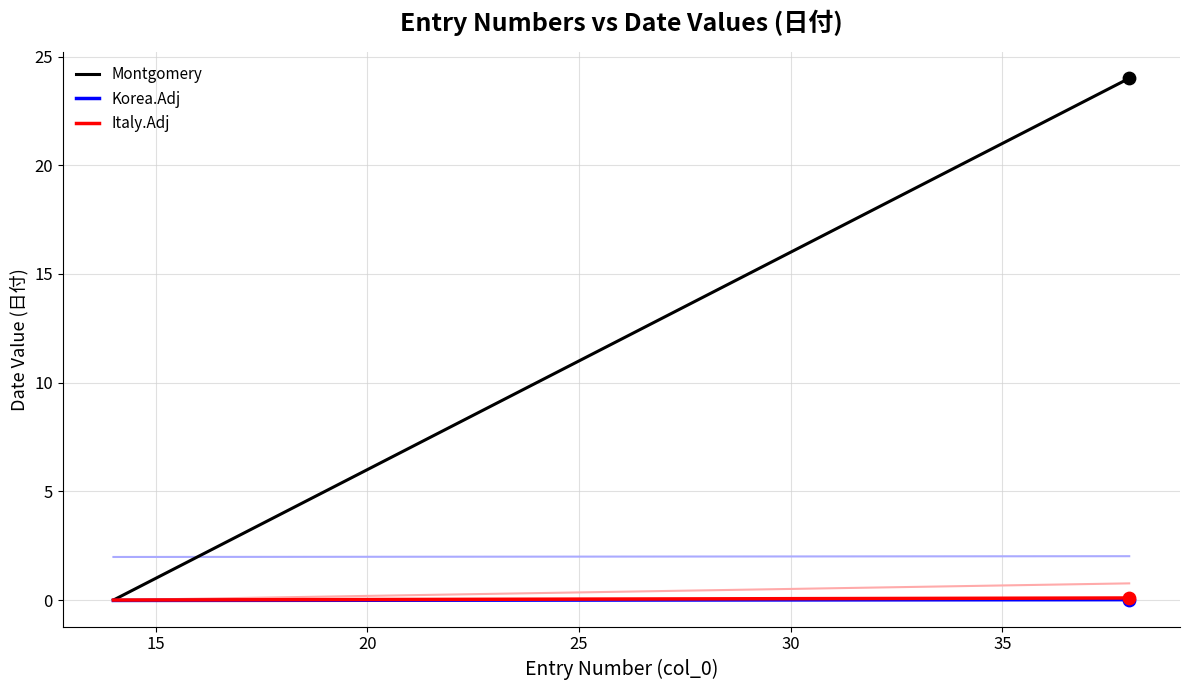

Which series reaches the minimum Y coordinate?

Korea.Adj